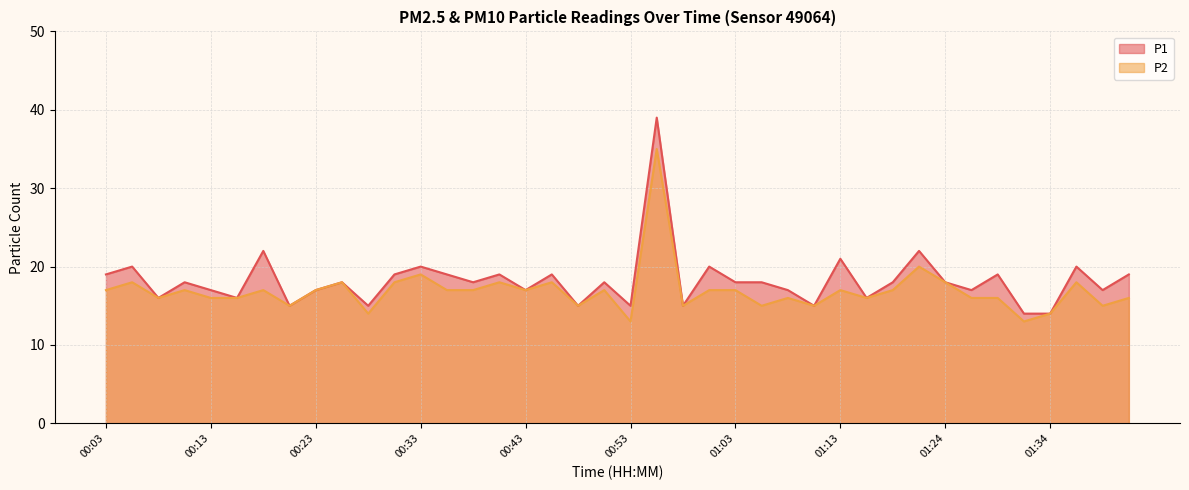

Between 00:08 and 01:21, which series saw the biggest shift?

P1